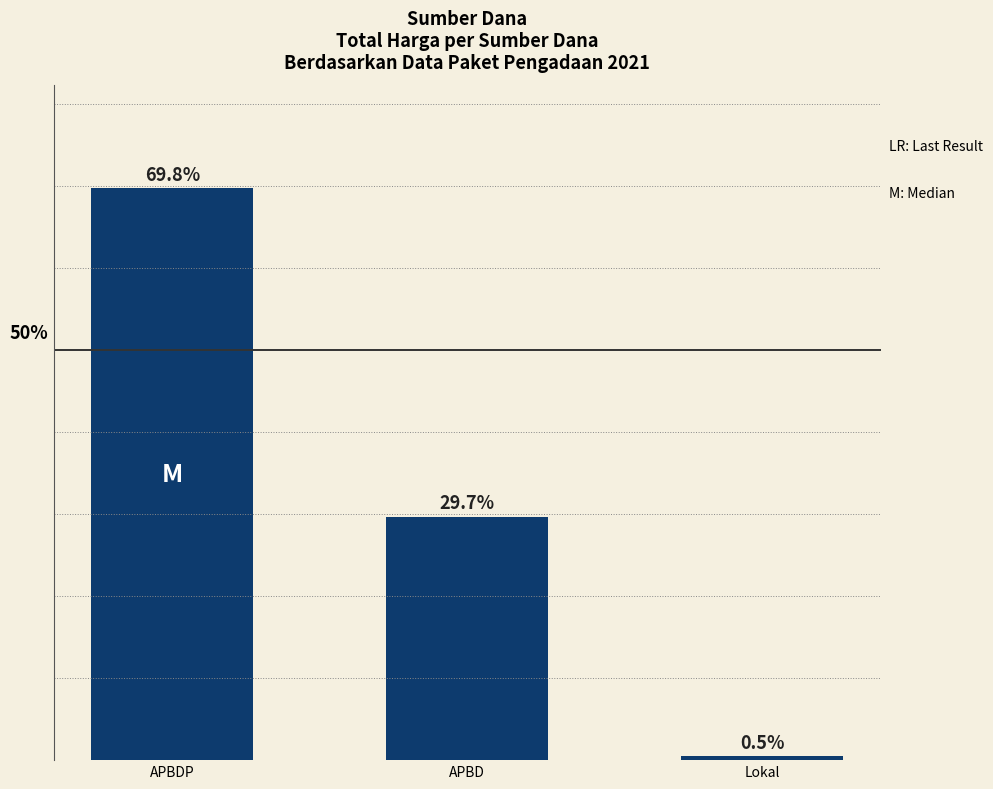

What is the label of the 1st bar from the right?

Lokal